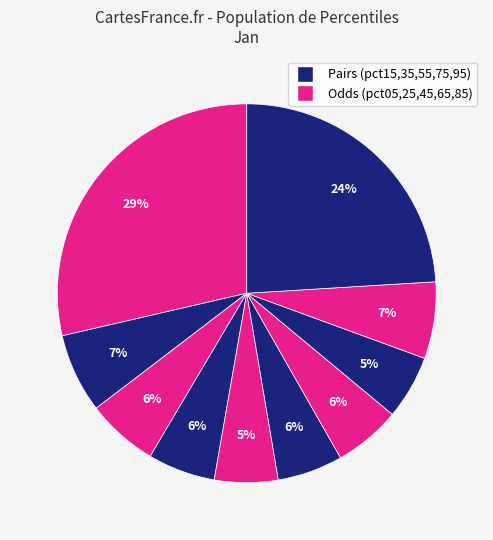

Rank the categories by value from highest to lowest.

pct05, pct95, pct15, pct85, pct25, pct35, pct65, pct55, pct75, pct45